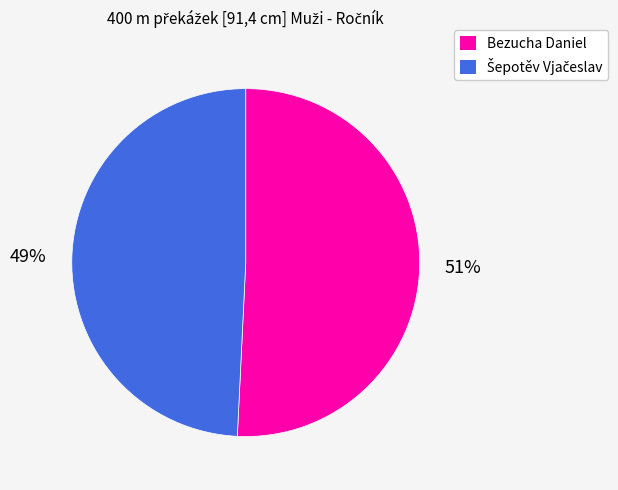

To the nearest percent, what percentage of the pie is Bezucha Daniel?

51%